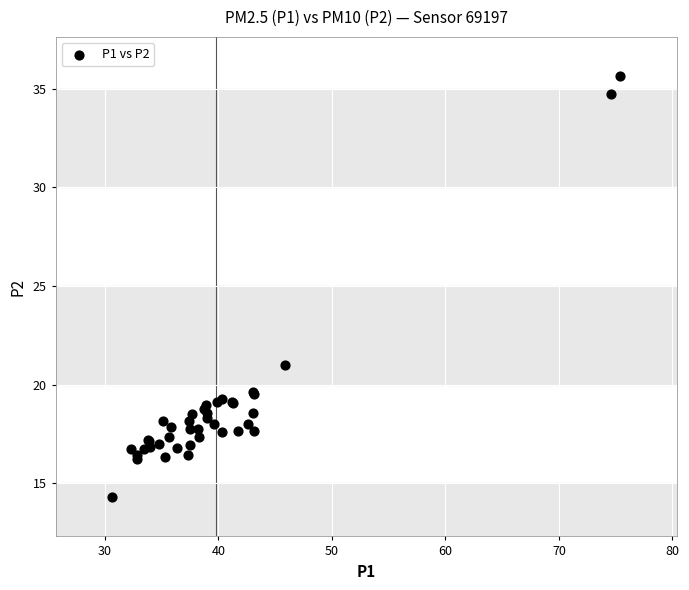

What Y value in the scatter plot is closest to 24?

21.0